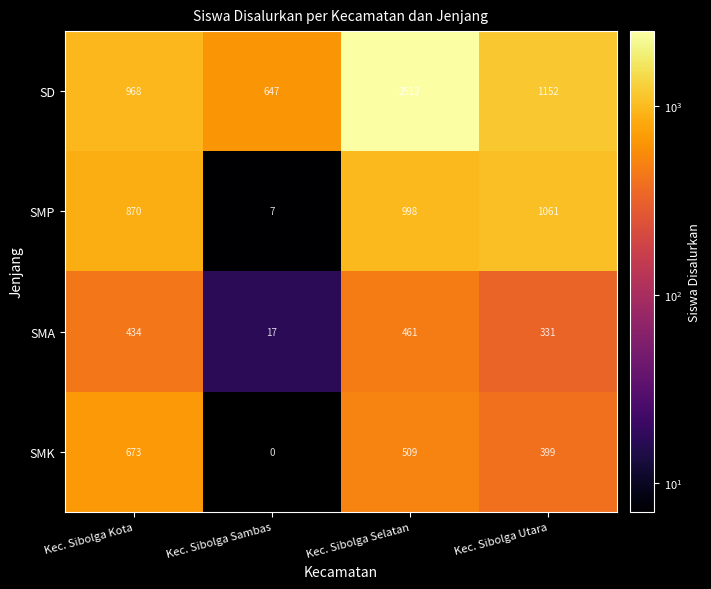

Which series has the largest total across all categories?

SD